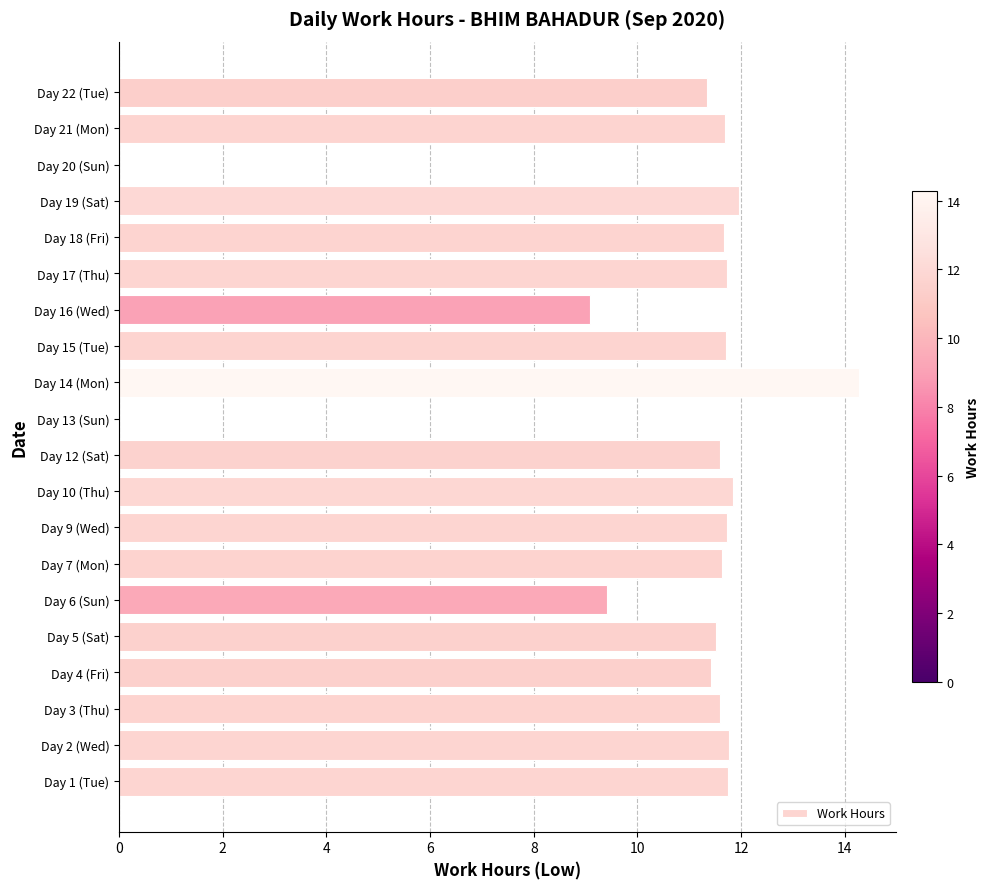

What is the ratio of the value at Day 1 (Tue) to the value at Day 14 (Mon)?

0.8